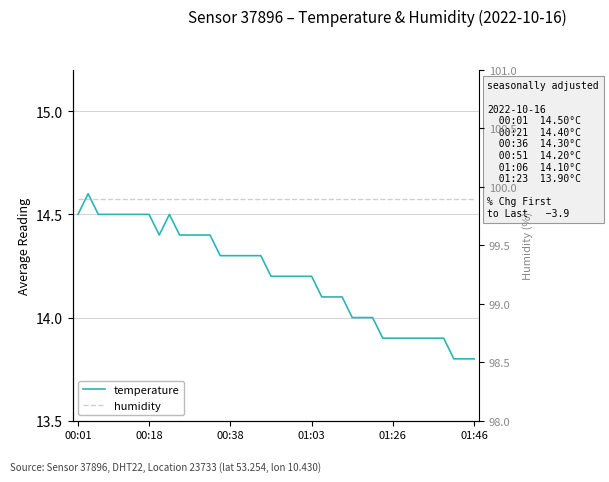

Reading left to right, what are all the values shown in this chart?

temperature: 14.5	14.6	14.5	14.5	14.5	14.5	14.5	14.5	14.4	14.5	14.4	14.4	14.4	14.4	14.3	14.3	14.3	14.3	14.3	14.2	14.2	14.2	14.2	14.2	14.1	14.1	14.1	14.0	14.0	14.0	13.9	13.9	13.9	13.9	13.9	13.9	13.9	13.8	13.8	13.8
humidity: 99.9	99.9	99.9	99.9	99.9	99.9	99.9	99.9	99.9	99.9	99.9	99.9	99.9	99.9	99.9	99.9	99.9	99.9	99.9	99.9	99.9	99.9	99.9	99.9	99.9	99.9	99.9	99.9	99.9	99.9	99.9	99.9	99.9	99.9	99.9	99.9	99.9	99.9	99.9	99.9